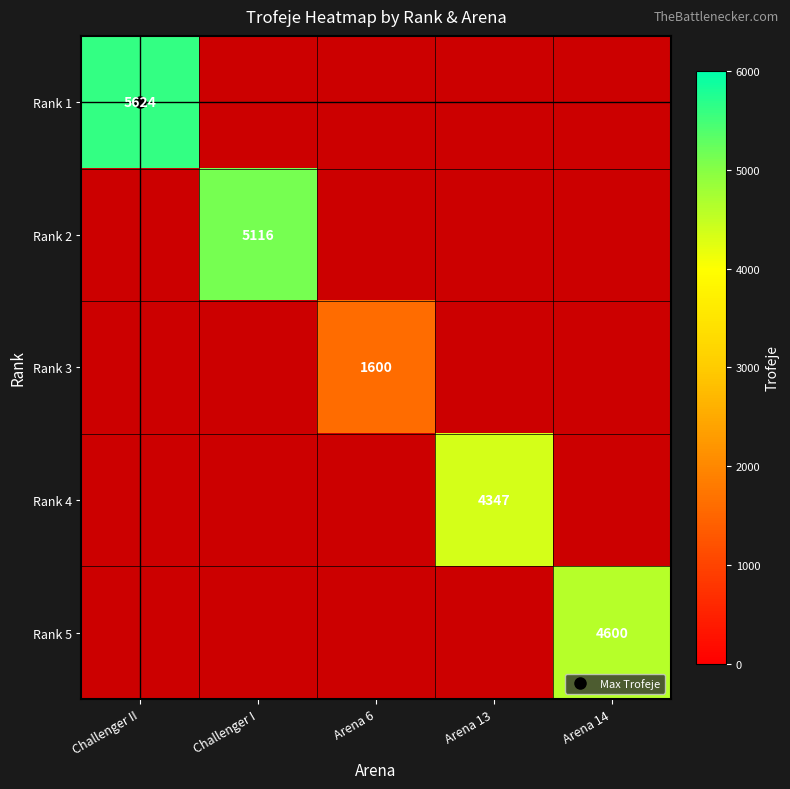

At which category does the chart reach its minimum across all series?

Arena 6